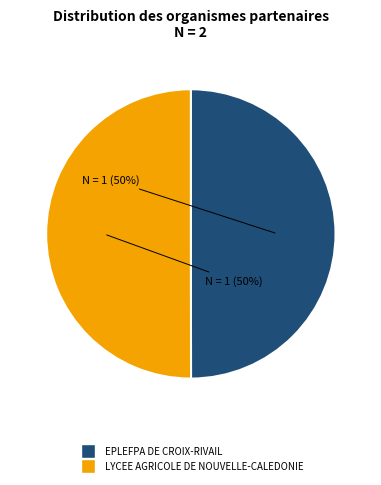

To the nearest percent, what percentage of the pie is LYCEE AGRICOLE DE NOUVELLE-CALEDONIE?

50%